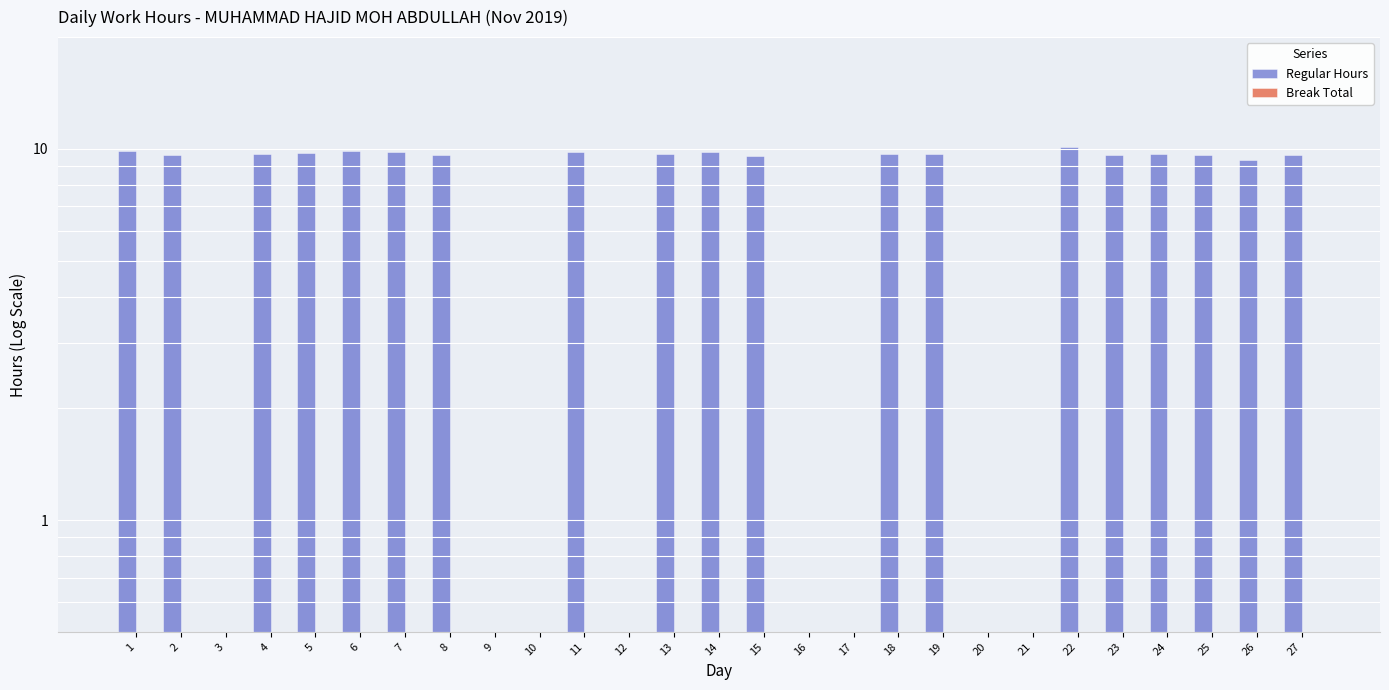

The Regular Hours series shows 3.0 at 19. True or false?

False